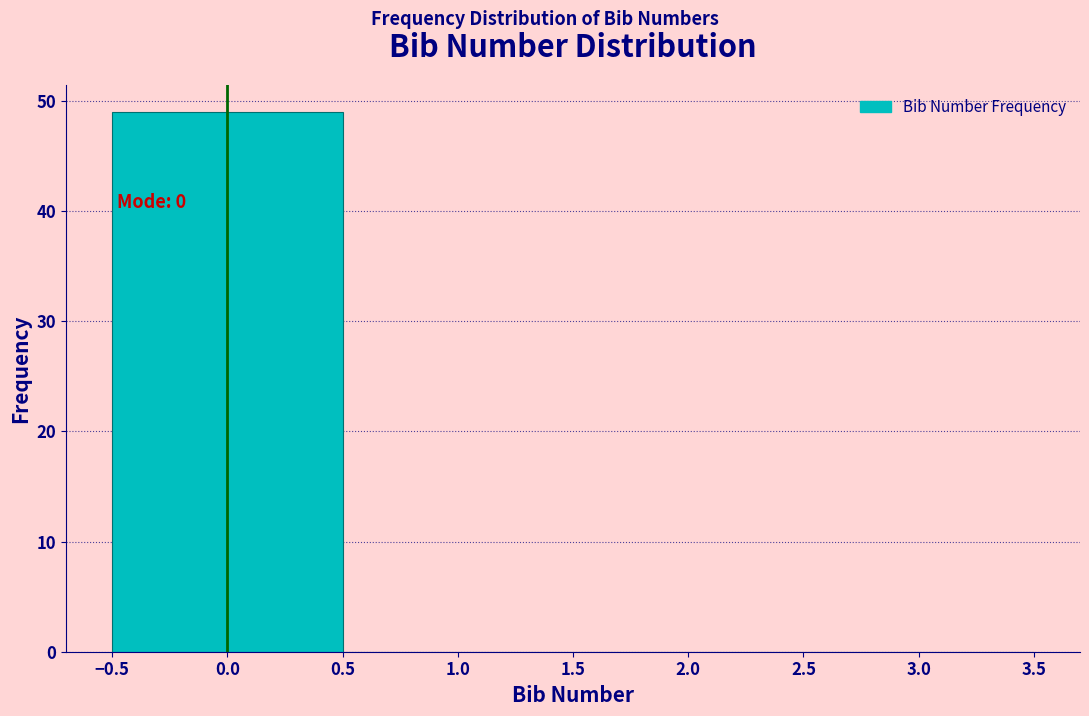

Which range on the x-axis has the tallest bar?

-0.5 to 0.5